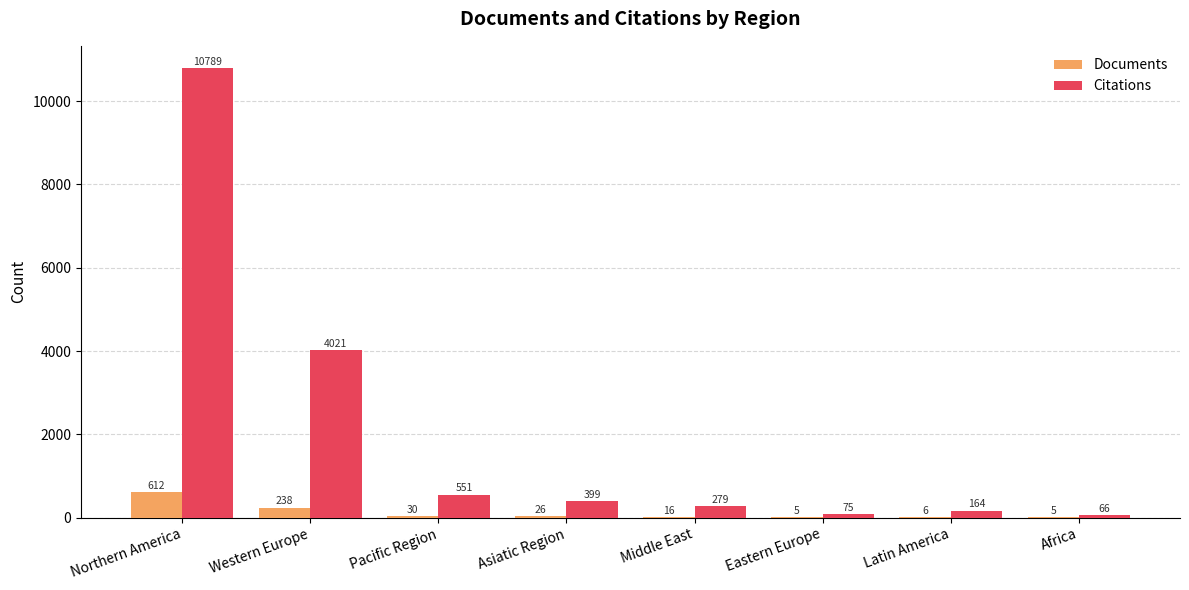

Which series changed the most between Northern America and Pacific Region?

Citations